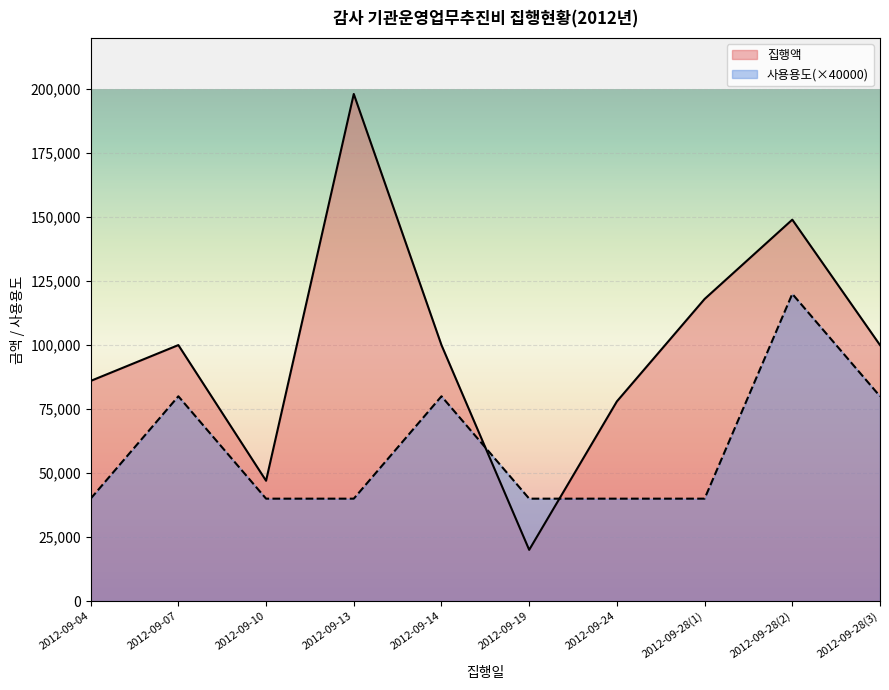

At which label is 집행액 closest to 109050?

2012-09-28(1)